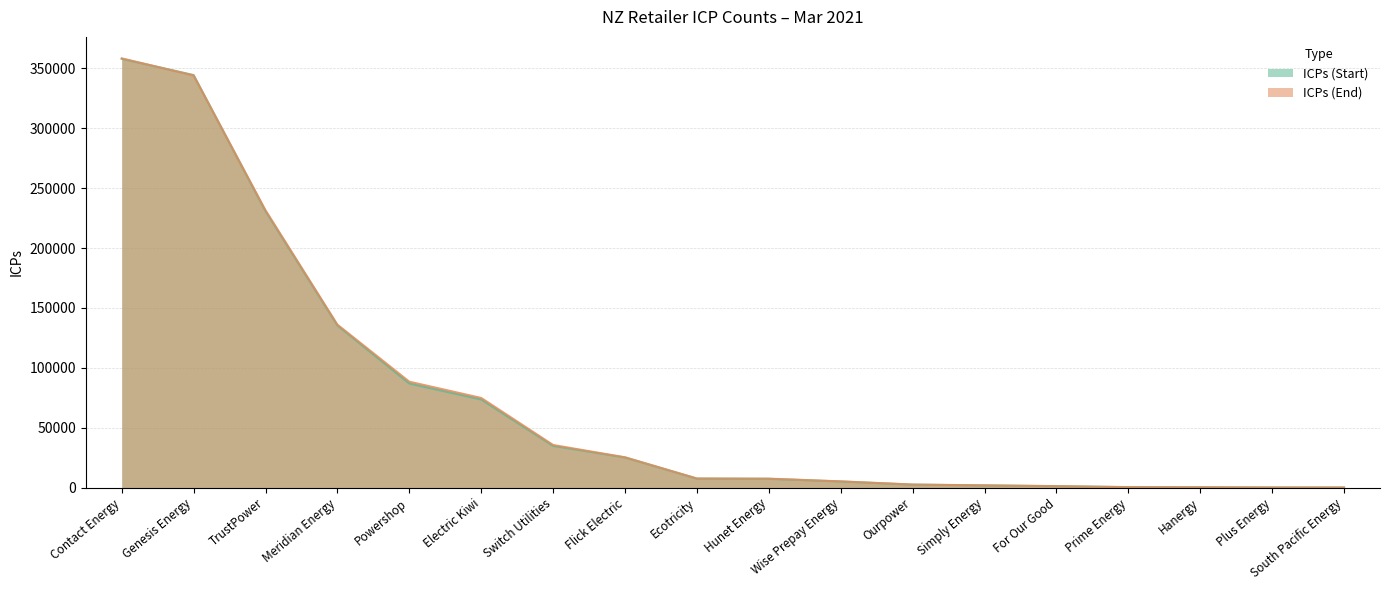

The value of ICPs (Start) at Wise Prepay Energy is 5045. True or false?

True